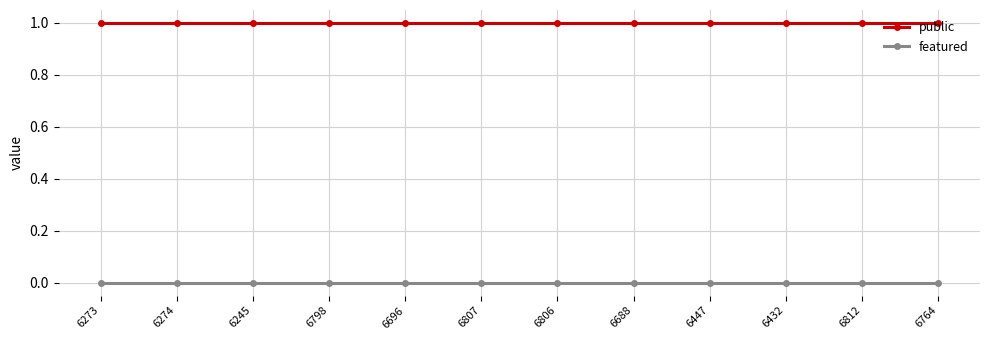

True or false: featured and public cross at least once.

False